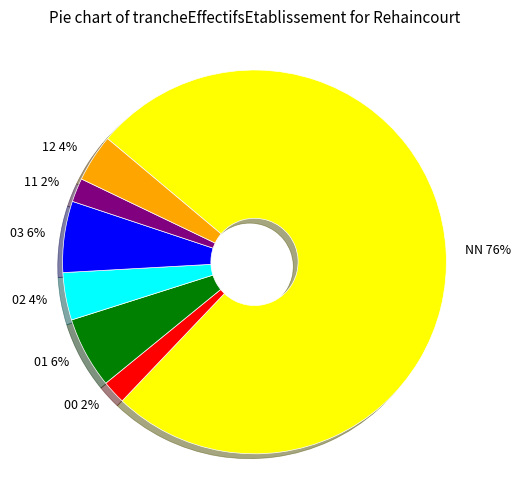

To the nearest percent, what is the combined percentage of 00 2% and 02 4%?

6%